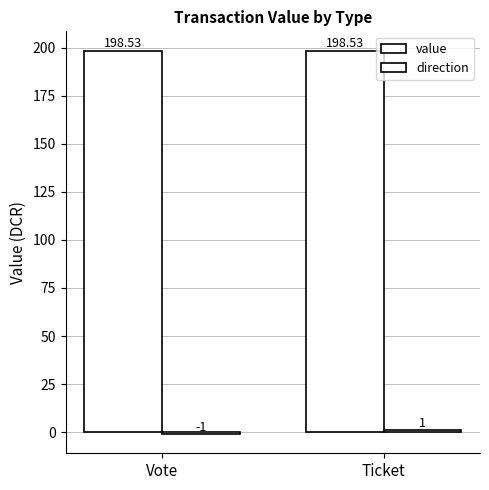

Are the bars horizontal?

No